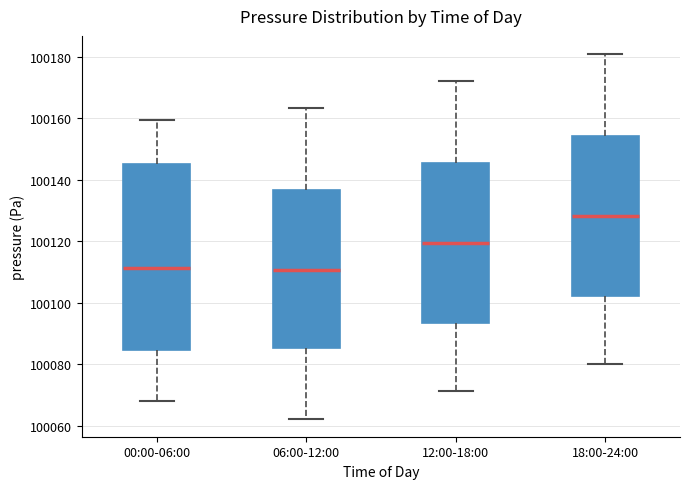

Comparing the boxes themselves (not the whiskers), which one is the tallest?

00:00-06:00